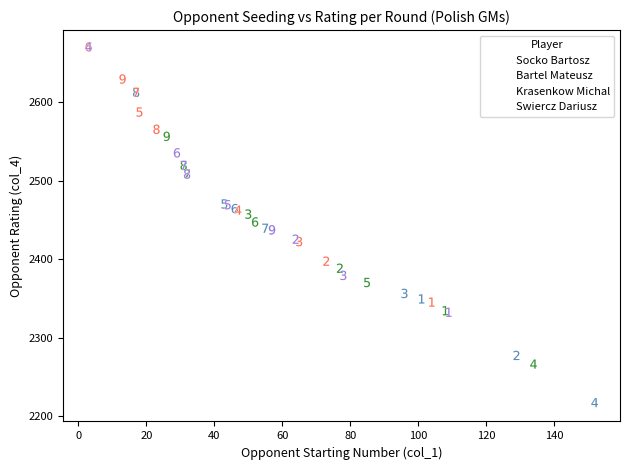

Which series reaches the minimum Y coordinate?

Socko Bartosz